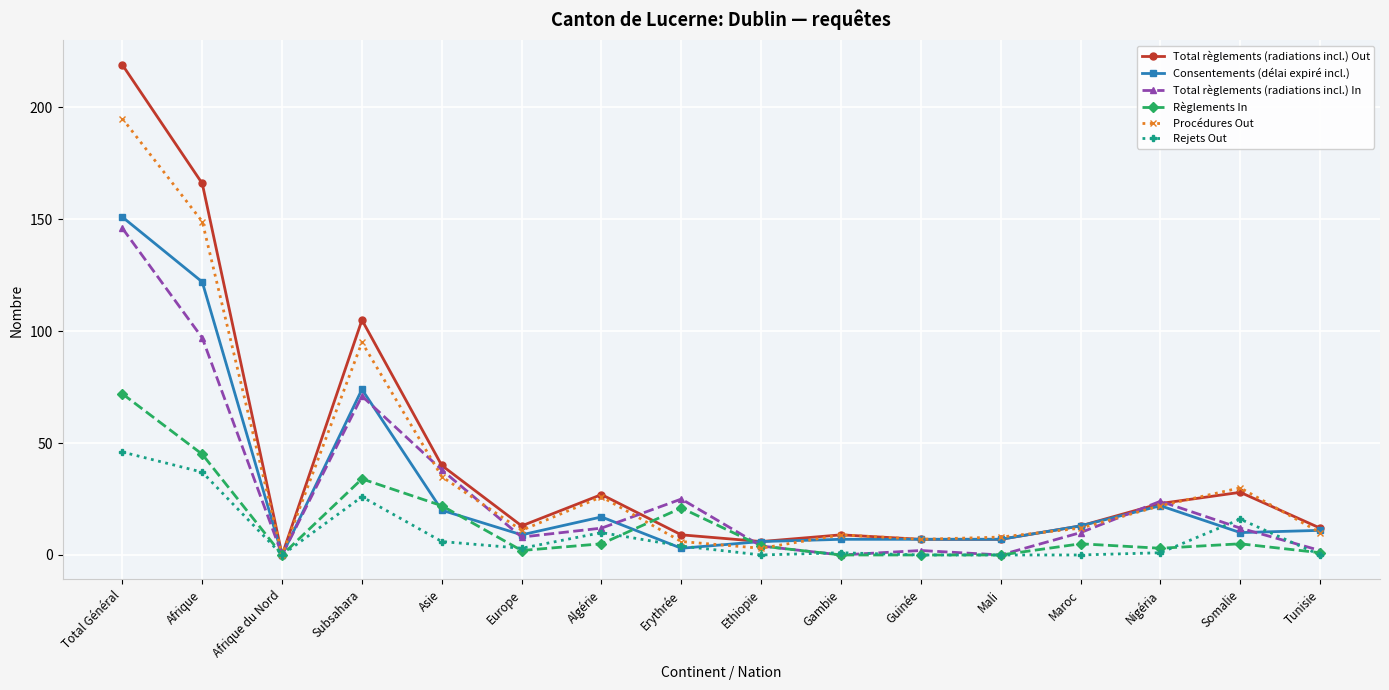

How many data points in Rejets Out are less than 3?

8